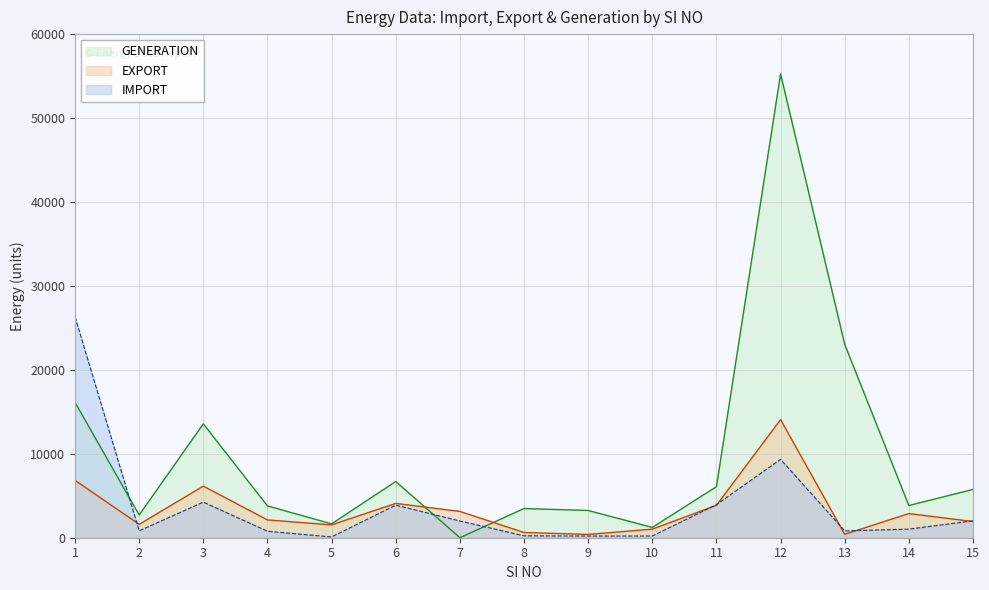

How many interior local peaks does the GENERATION series have?

4